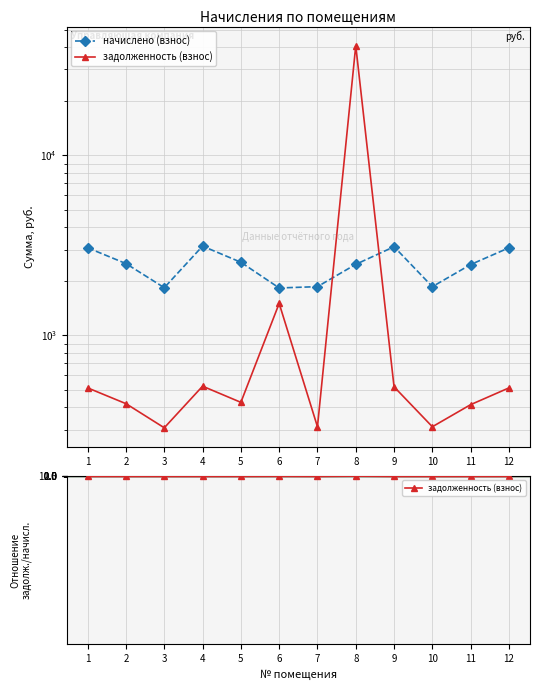

True or false: задолженность (взнос) and начислено (взнос) cross at least once.

False